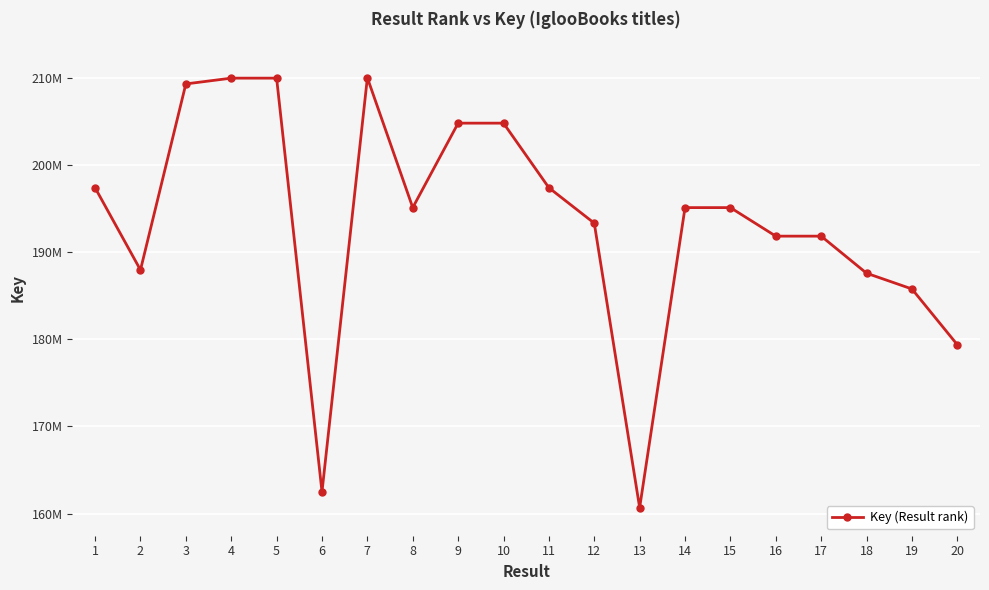

Does the chart have visible grid lines?

Yes